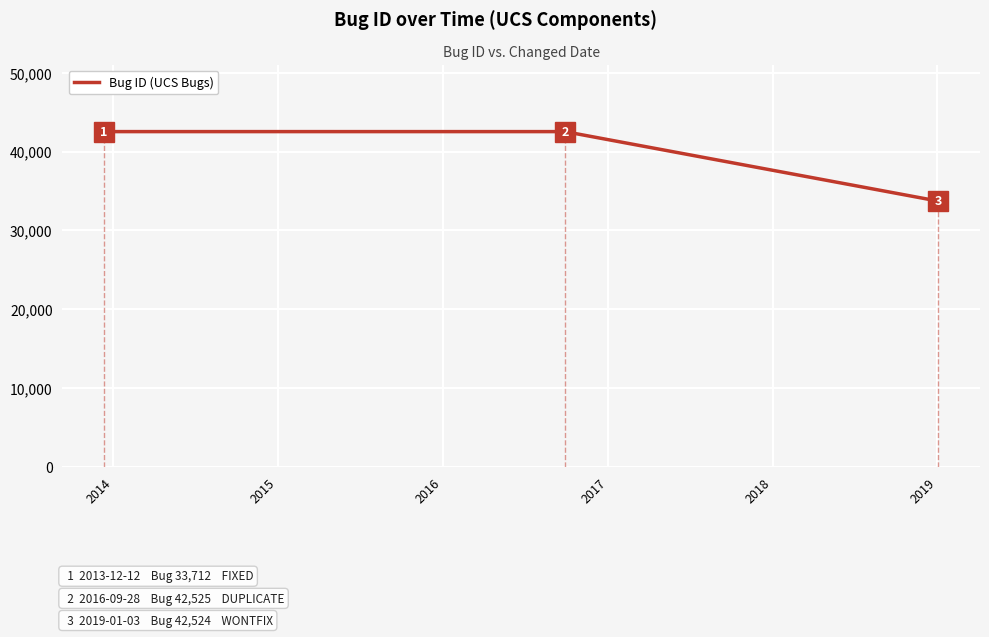

What is the difference between the maximum and minimum values?

8813